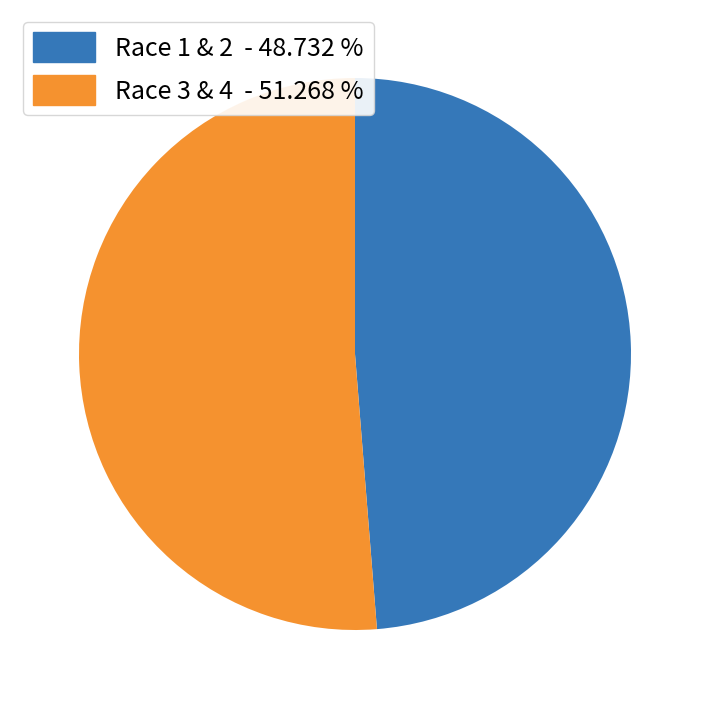

Is there any slice that represents more than half of the pie?

Yes